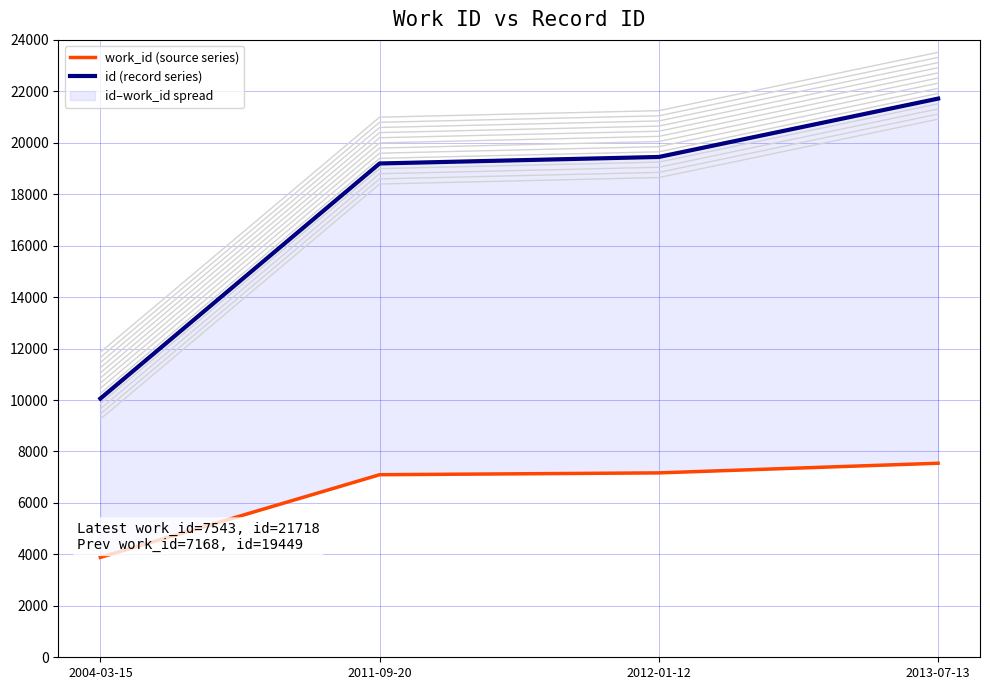

The value of work_id (source series) at 2012-01-12 is 7168. True or false?

True